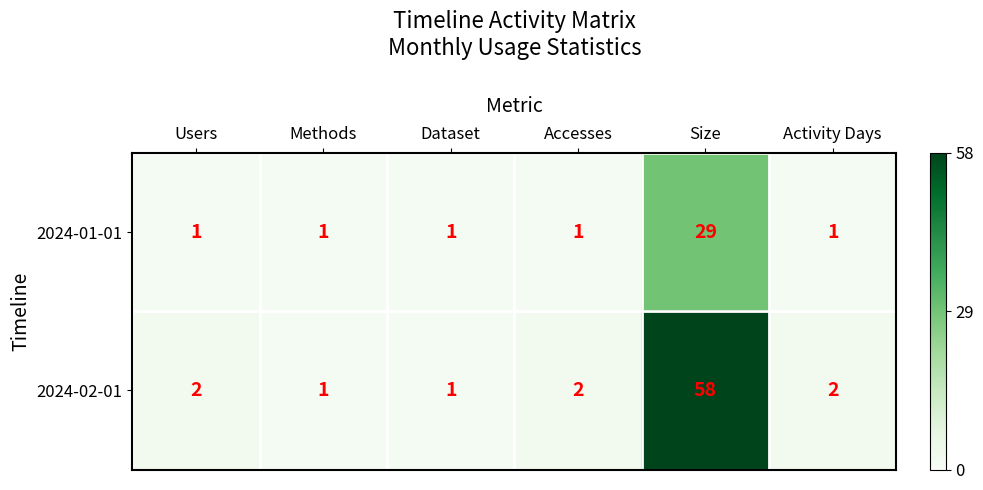

Reading right to left, list all the values displayed in this chart.

2024-01-01: Activity Days=1	Size=29	Accesses=1	Dataset=1	Methods=1	Users=1
2024-02-01: Activity Days=2	Size=58	Accesses=2	Dataset=1	Methods=1	Users=2